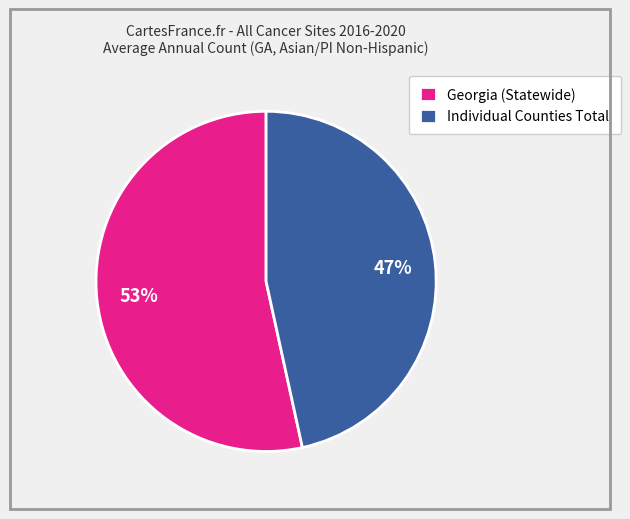

What is the majority slice?

Georgia (Statewide)